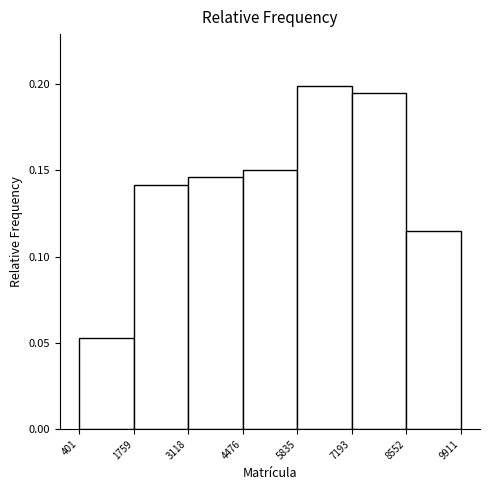

What is the height of the bar covering 1759 to 3118 on the x-axis? The values are not printed on the chart, so give them approximately, as read against the axis.

0.140